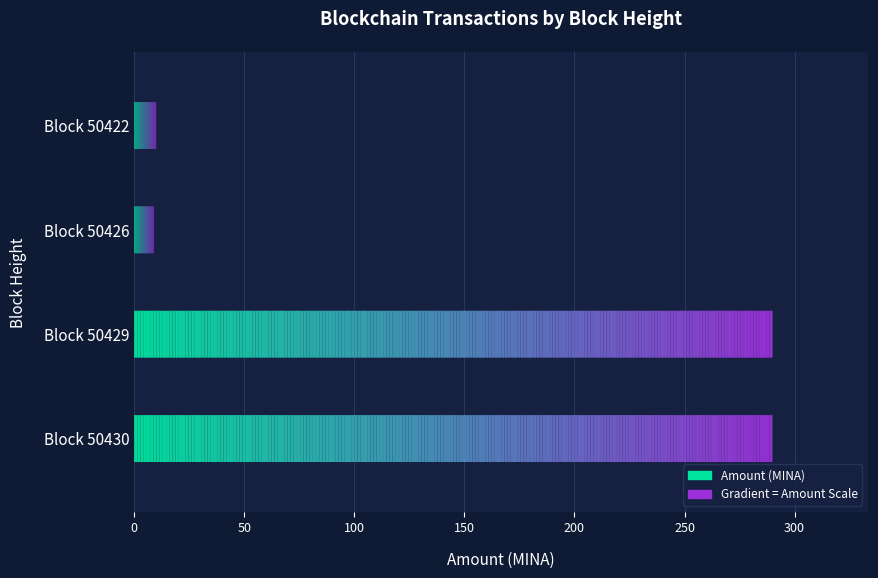

The chart shows a value of 202.4 at Block 50430. True or false?

False